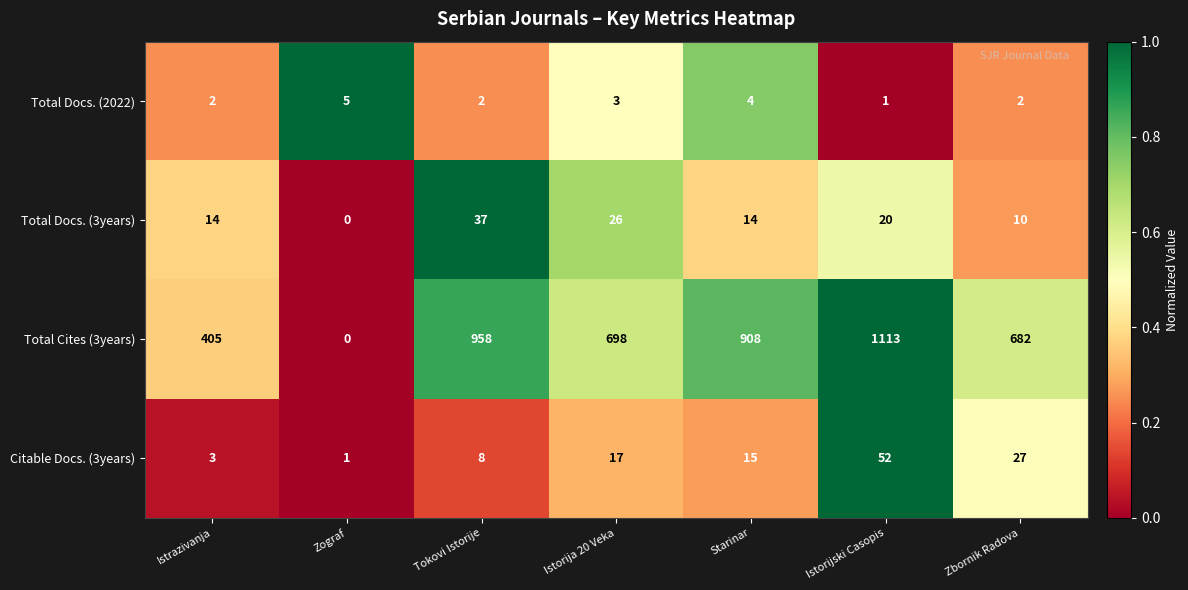

At which label is Citable Docs. (3years) closest to 26?

Zbornik Radova